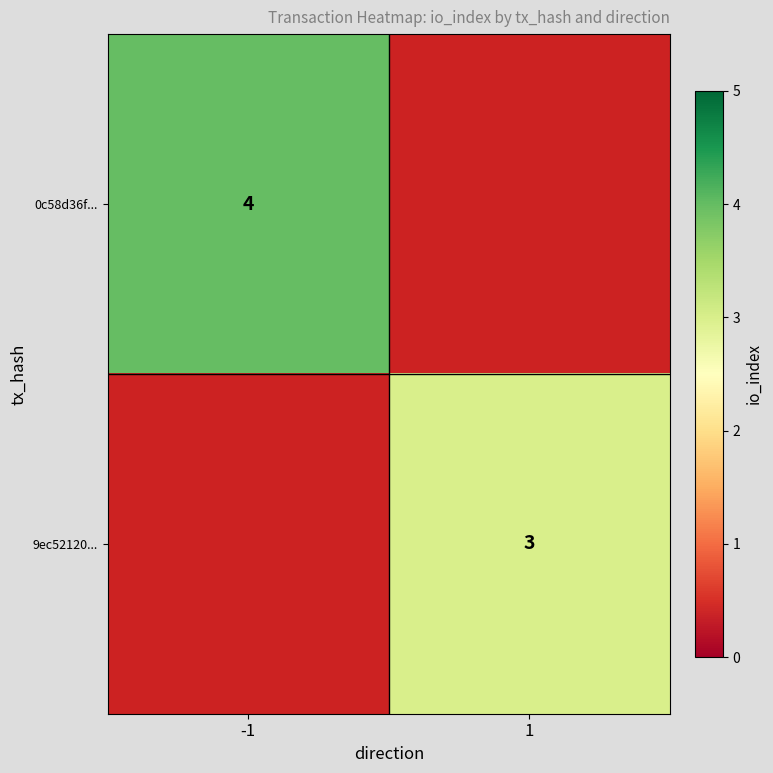

Count the number of categories in the chart.

2